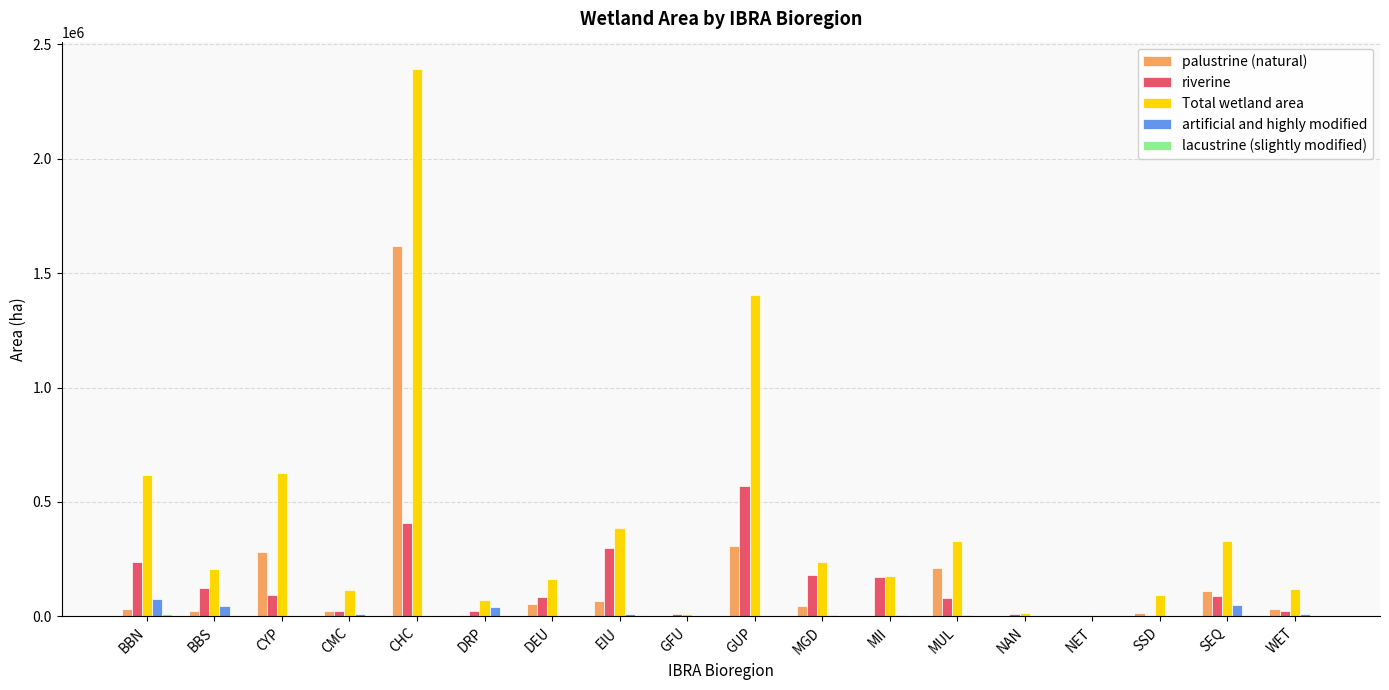

Between CHC and MUL, which series saw the biggest shift?

Total wetland area